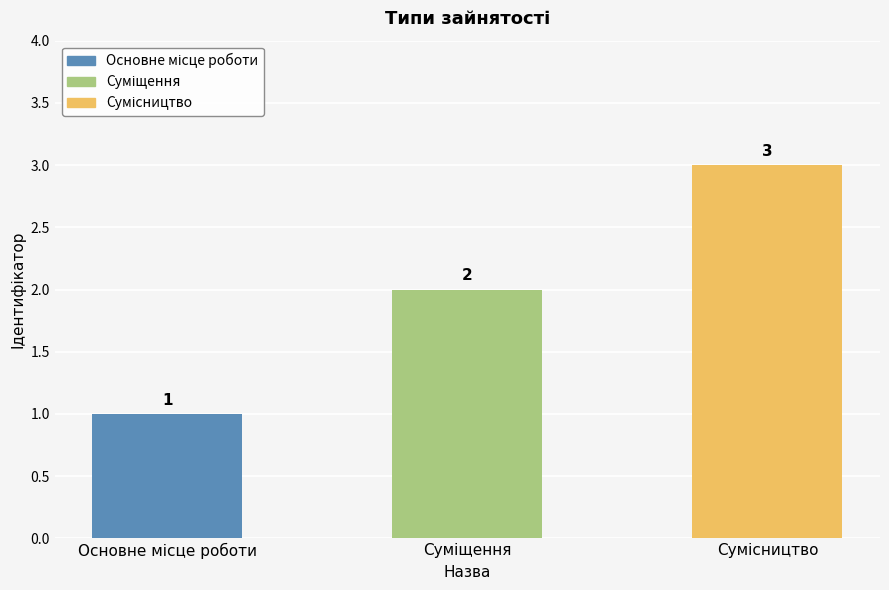

What is the value of the 2nd bar from the left?

2